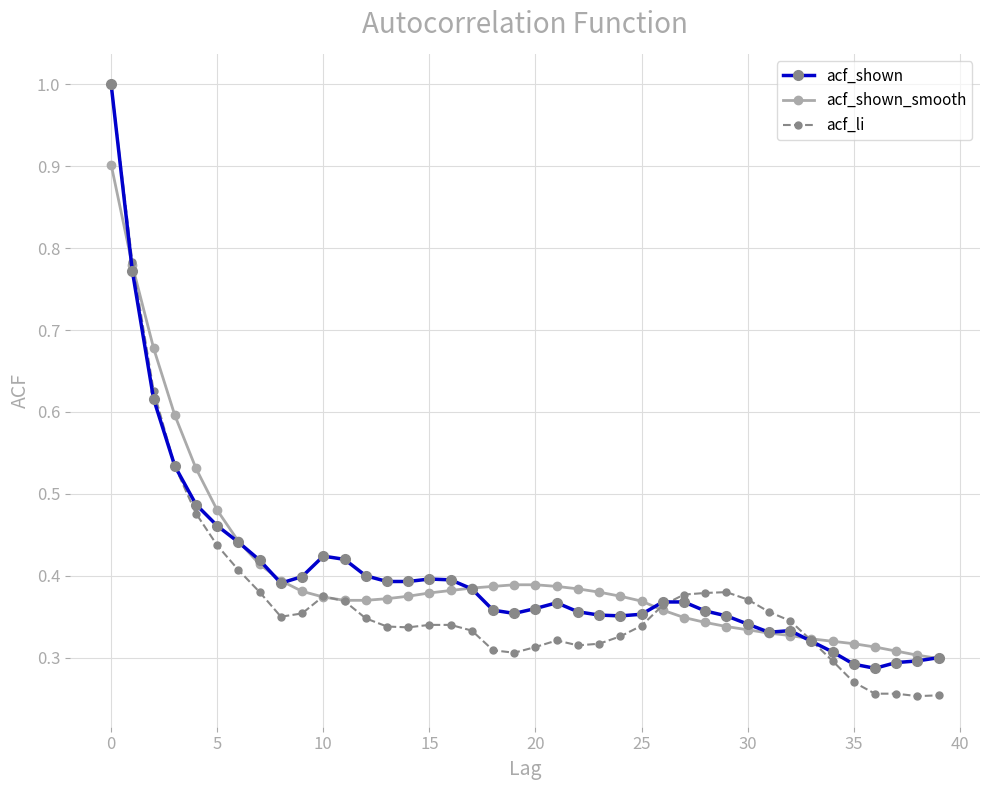

What is the maximum value shown in the chart?

1.0